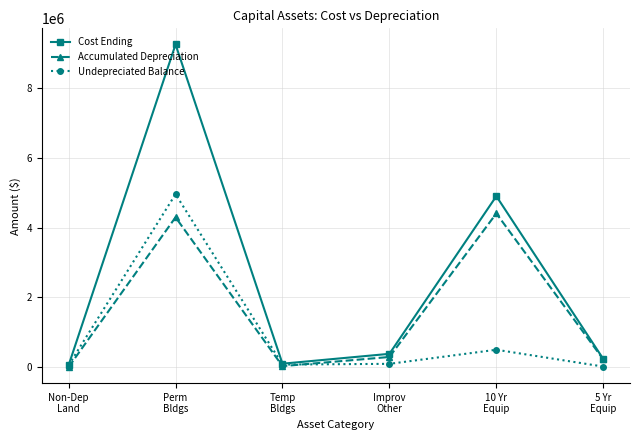

At how many categories does at least one series exceed 5982573?

1